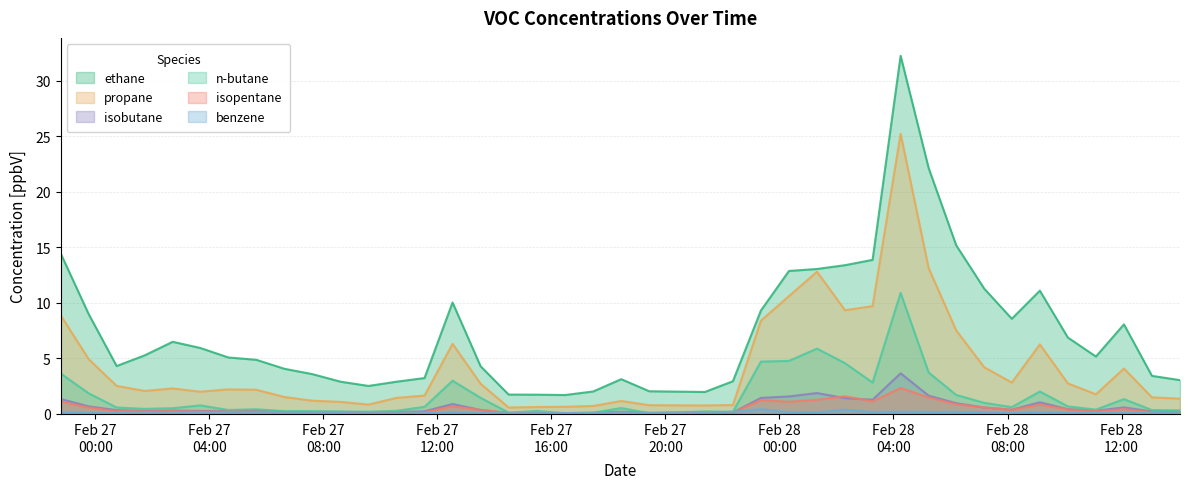

Rank the series at 2021-02-28 03:16 from highest to lowest value.

ethane_[ppbV], propane_[ppbV], n-butane_[ppbV], isobutane_[ppbV], isopentane_[ppbV], benzene_[ppbV]